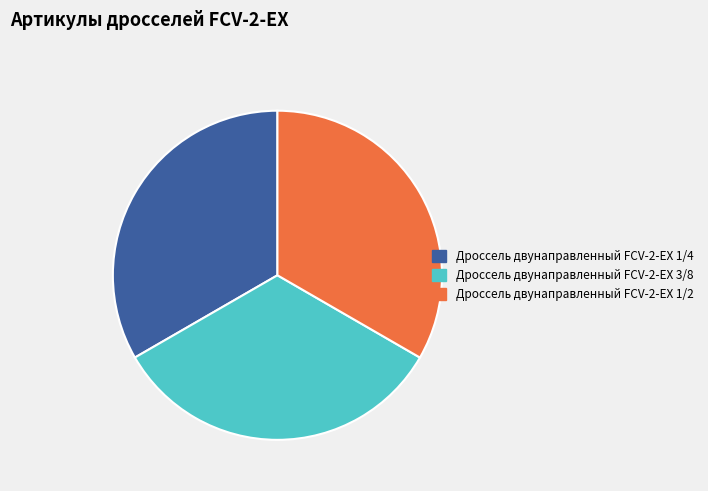

Does Дроссель двунаправленный FCV-2-EX 1/2 account for over 50% of the chart?

No